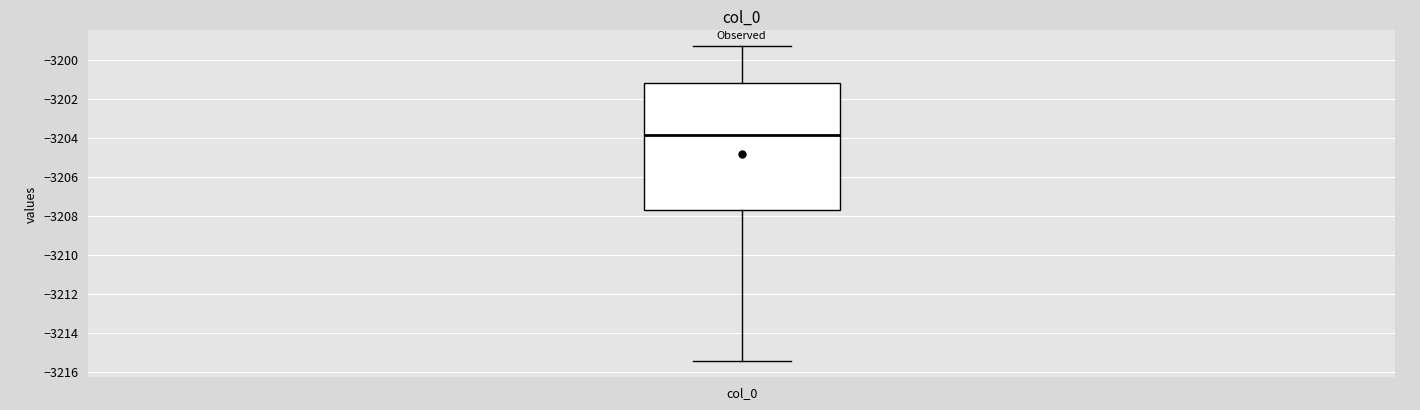

Where does the lower whisker of the box for col_0 end on the y-axis? The values are not printed on the chart, so give them approximately, as read against the axis.

-3215.4